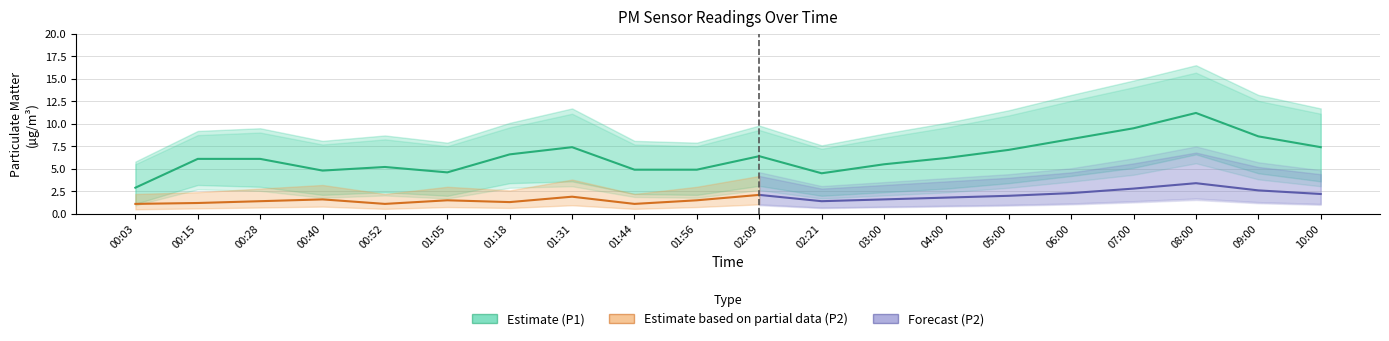

At 01:05, list the series in order from smallest to largest.

P2_lower, P2, P1_lower, P2_upper, P1, P1_upper